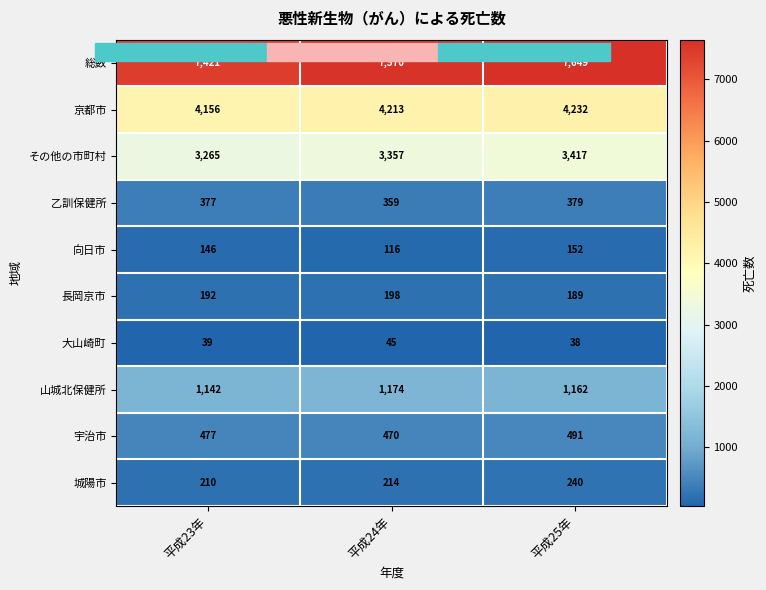

Reading right to left, list all the values displayed in this chart.

総数: 平成25年=7649	平成24年=7570	平成23年=7421
京都市: 平成25年=4232	平成24年=4213	平成23年=4156
その他の市町村: 平成25年=3417	平成24年=3357	平成23年=3265
乙訓保健所: 平成25年=379	平成24年=359	平成23年=377
向日市: 平成25年=152	平成24年=116	平成23年=146
長岡京市: 平成25年=189	平成24年=198	平成23年=192
大山崎町: 平成25年=38	平成24年=45	平成23年=39
山城北保健所: 平成25年=1162	平成24年=1174	平成23年=1142
宇治市: 平成25年=491	平成24年=470	平成23年=477
城陽市: 平成25年=240	平成24年=214	平成23年=210